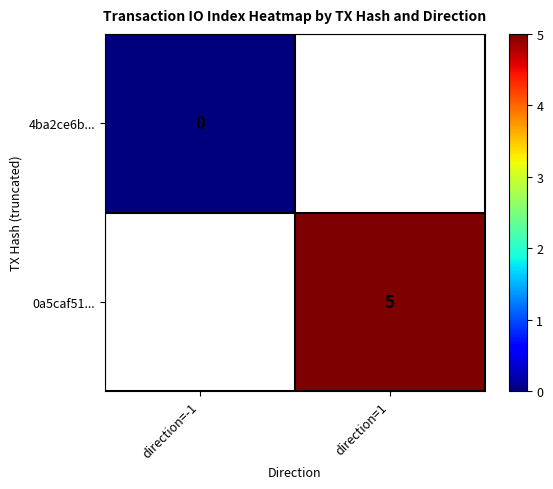

Count the number of categories in the chart.

2